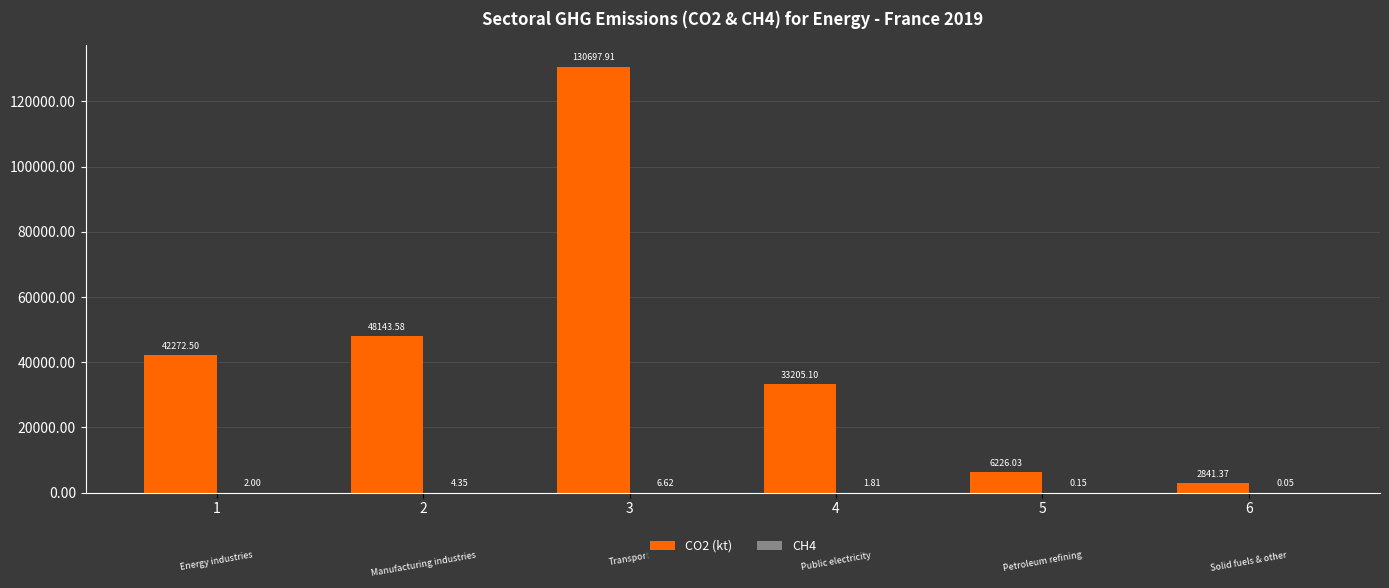

At which category is the sum across all series the highest?

3